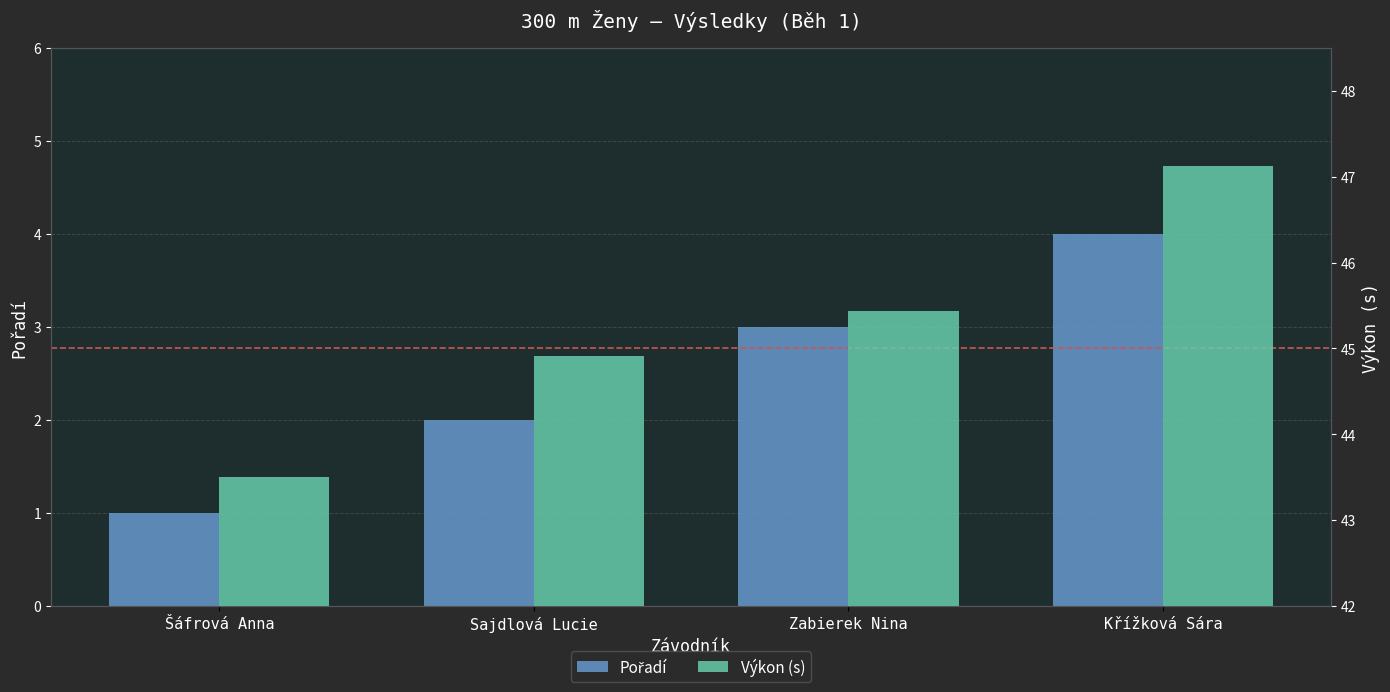

What is the spread (max minus min) of values at Sajdlová Lucie?

42.9